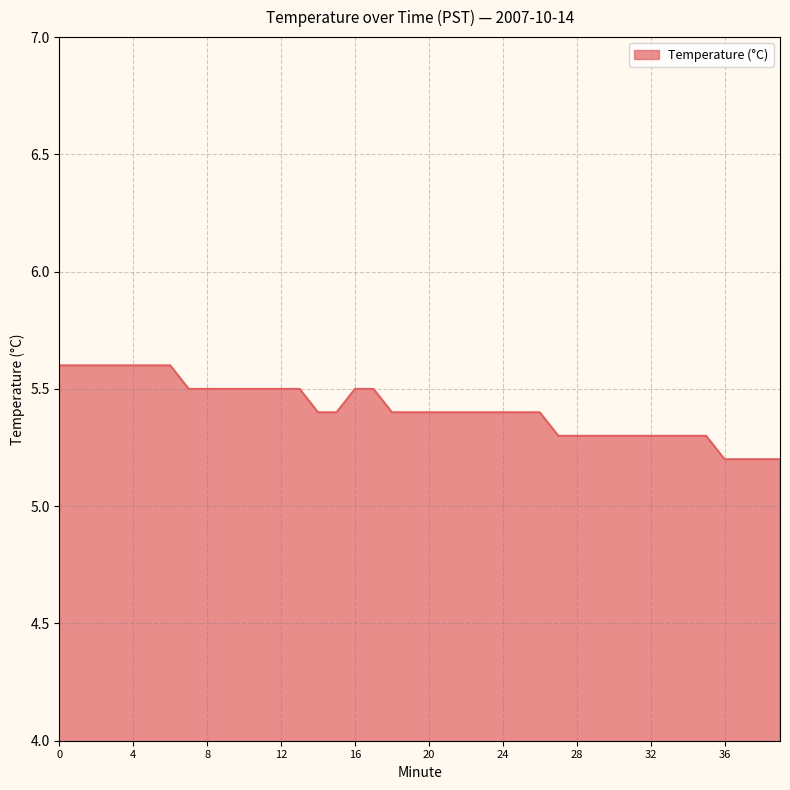

Reading left to right, extract all data points from this chart.

5.6	5.6	5.6	5.6	5.6	5.6	5.6	5.5	5.5	5.5	5.5	5.5	5.5	5.5	5.4	5.4	5.5	5.5	5.4	5.4	5.4	5.4	5.4	5.4	5.4	5.4	5.4	5.3	5.3	5.3	5.3	5.3	5.3	5.3	5.3	5.3	5.2	5.2	5.2	5.2